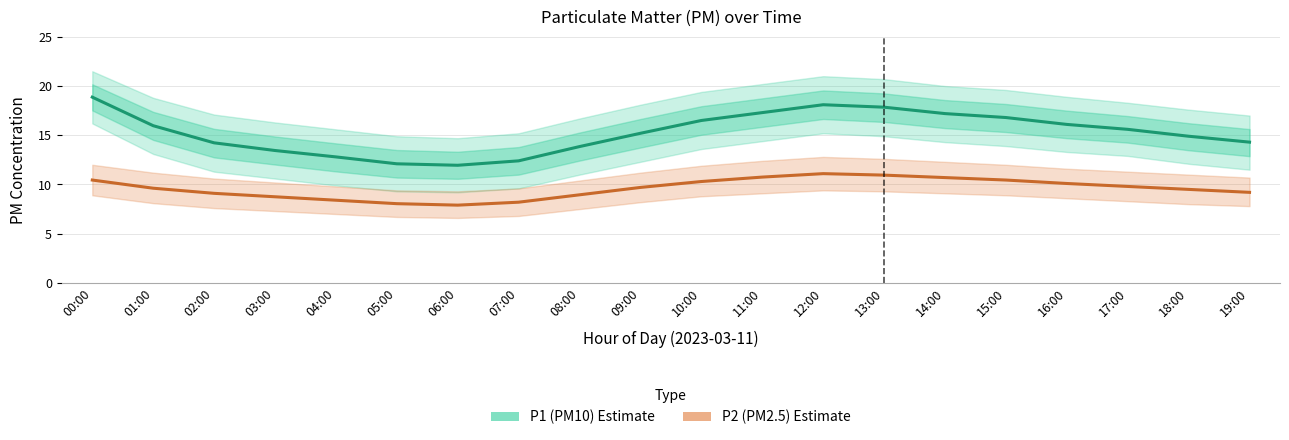

How many interior local valleys does the P2 (PM2.5) Estimate series have?

1